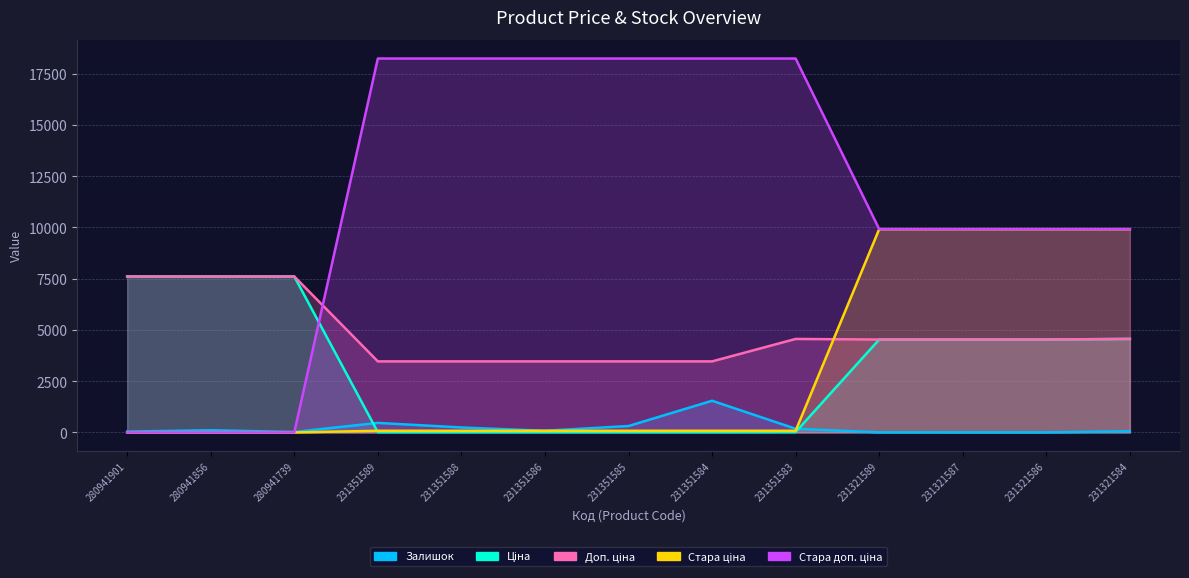

Which series has the widest spread of values?

Стара доп. ціна